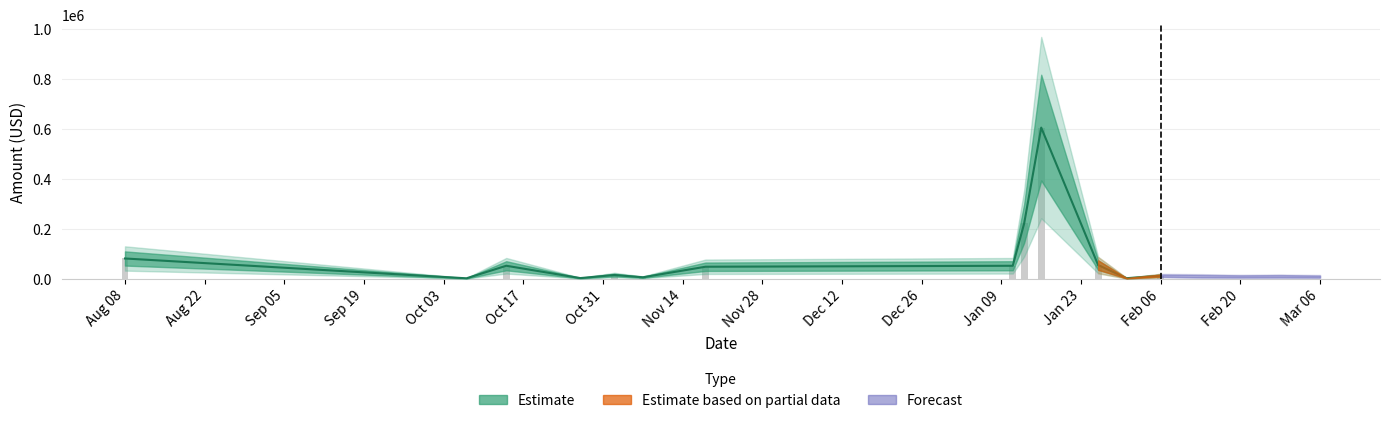

How many data points are above 6094?

20